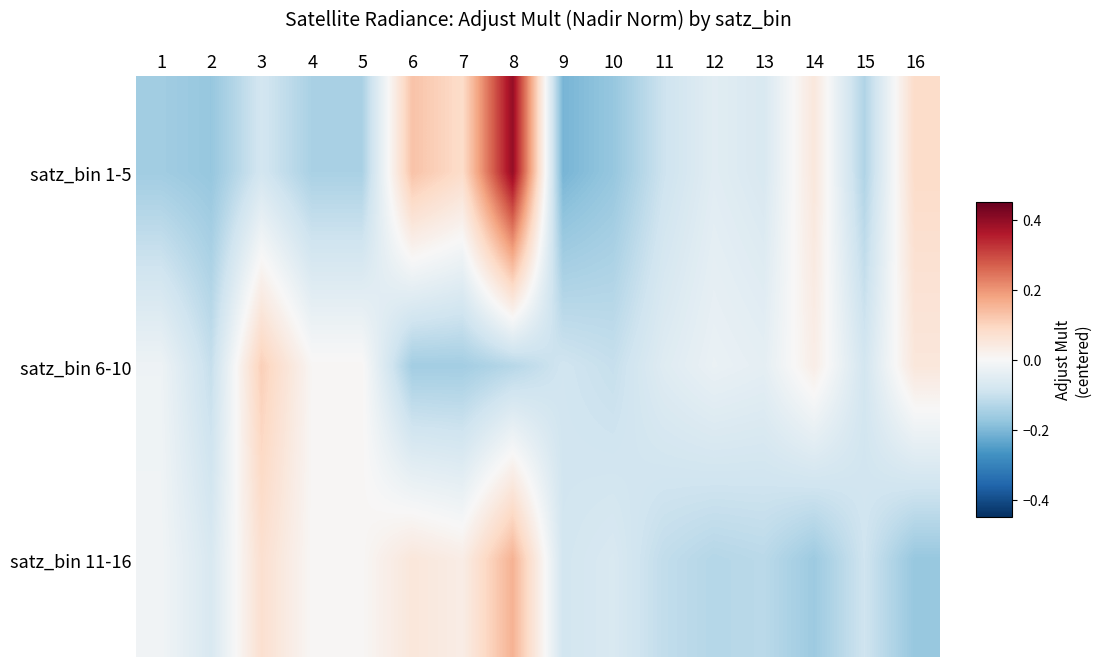

Reading left to right, extract all data points from this chart.

satz_bin 1-5: 1=-0.2	2=-0.2	3=-0.1	4=-0.1	5=-0.1	6=0.1	7=0.1	8=0.4	9=-0.2	10=-0.2	11=-0.1	12=-0.1	13=-0.1	14=0.1	15=-0.1	16=0.1
satz_bin 6-10: 1=-0.0	2=-0.1	3=0.1	4=0.0	5=0.0	6=-0.2	7=-0.2	8=-0.1	9=-0.1	10=-0.1	11=-0.1	12=-0.0	13=-0.0	14=0.0	15=-0.1	16=0.1
satz_bin 11-16: 1=-0.0	2=-0.1	3=0.1	4=0.0	5=0.0	6=0.1	7=0.0	8=0.2	9=-0.1	10=-0.1	11=-0.1	12=-0.1	13=-0.1	14=-0.2	15=-0.1	16=-0.2